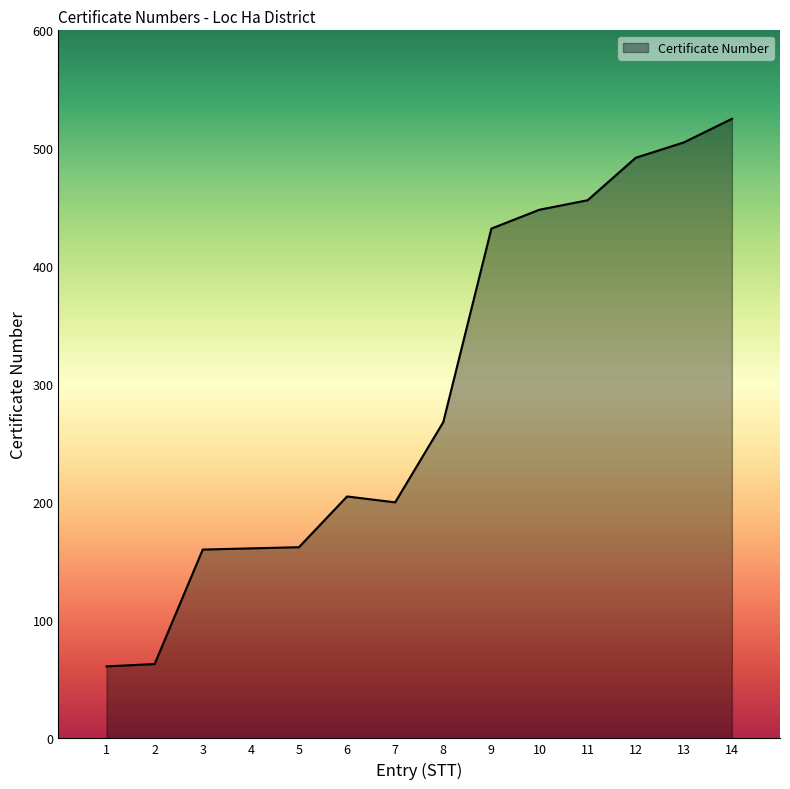

The value at 4 is 161. True or false?

True